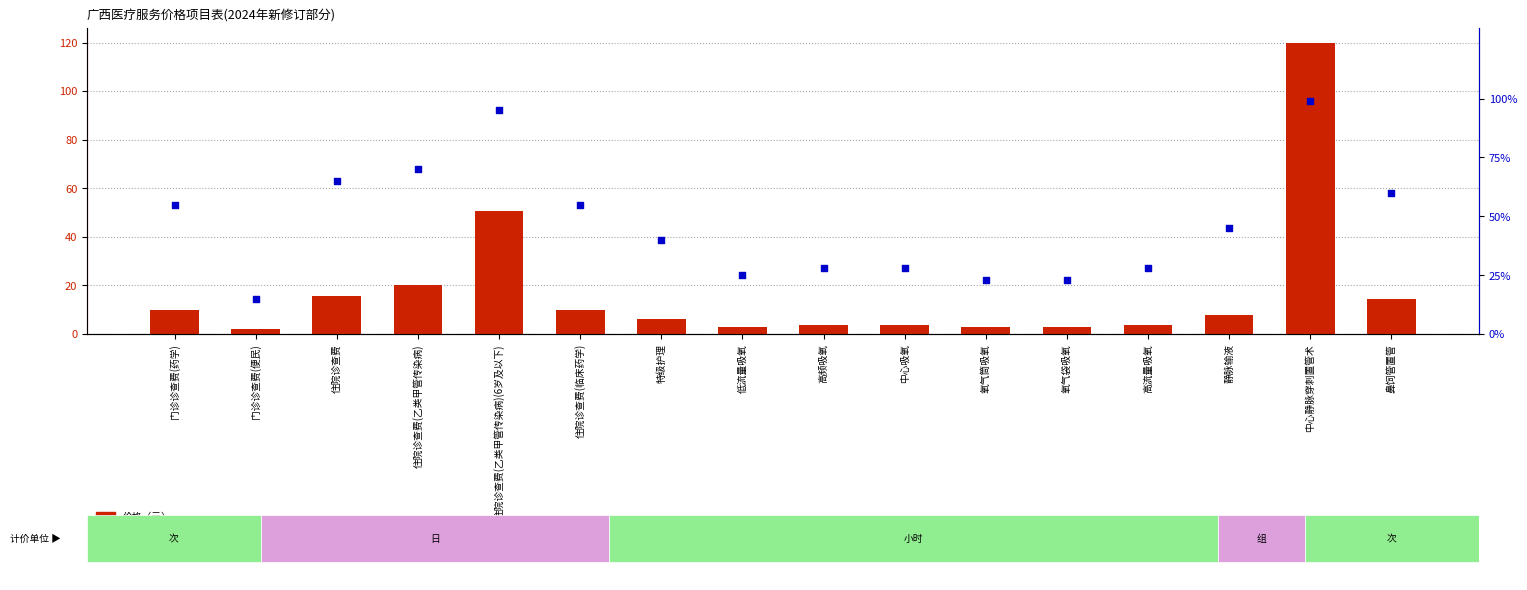

What is the total value across all series at 高流量吸氧?

31.5